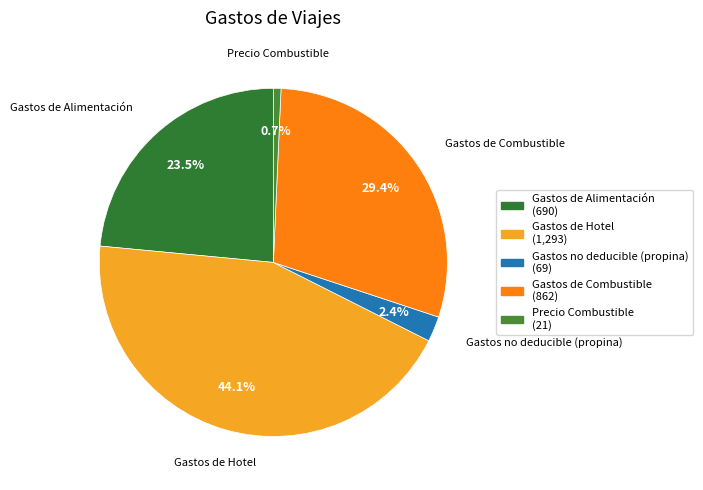

Which slice is the largest?

Gastos de Hotel